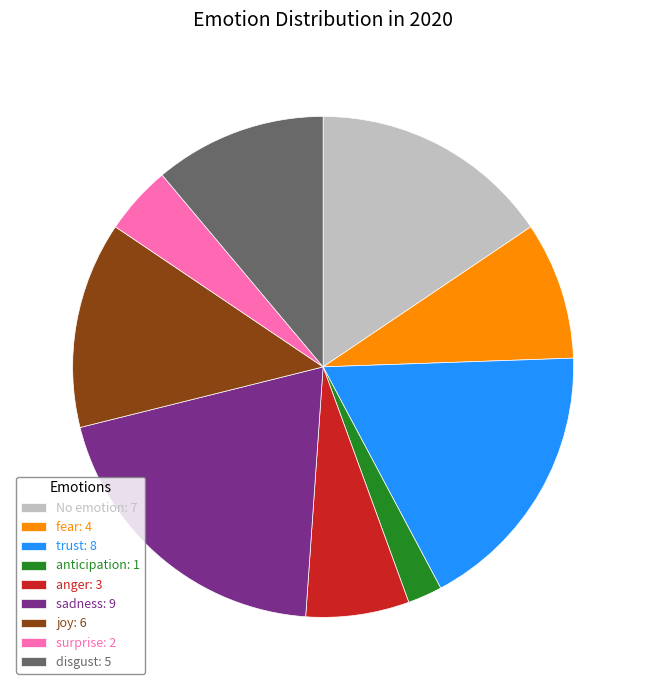

Does No emotion: 7 represent more than half of the total?

No